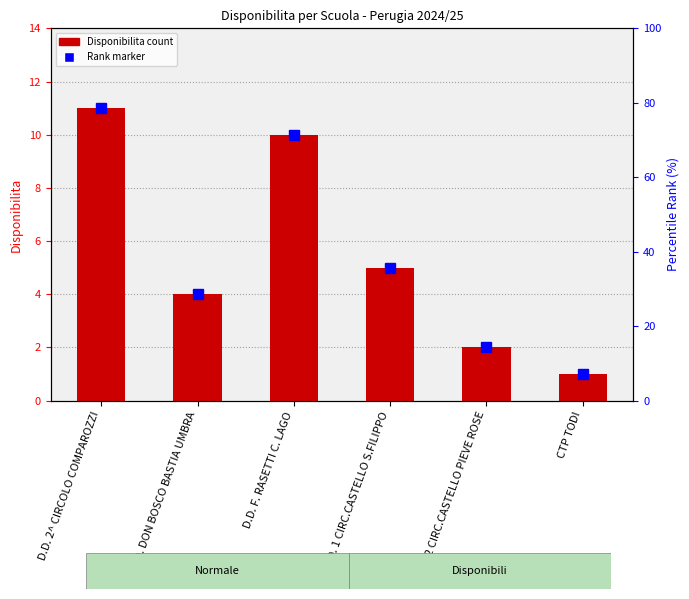

What is the value of the 6th bar from the left?

1